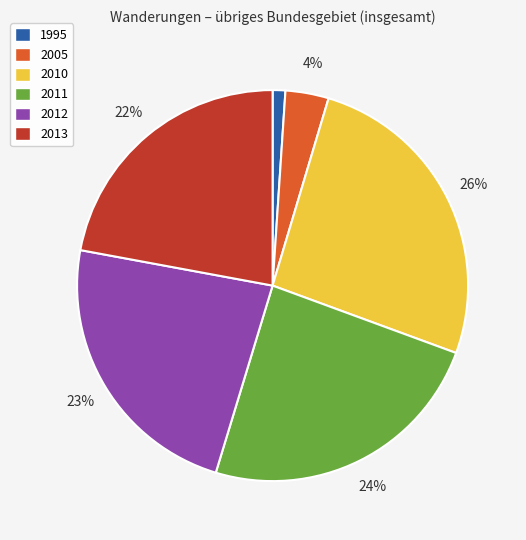

To the nearest percent, what is the difference between the 2013 and 2010 slice percentages?

4%